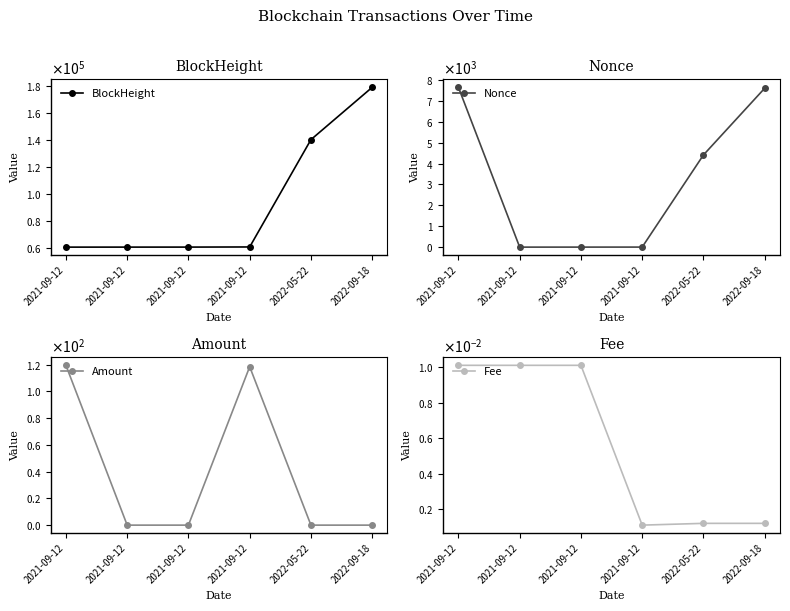

At which category is the sum across all series the highest?

2022-09-18